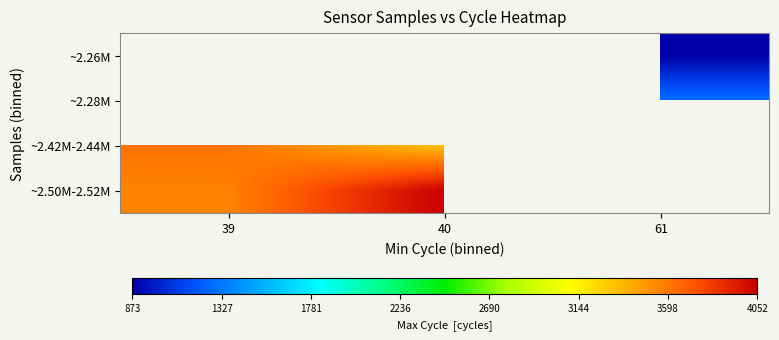

What is the highest value of the ~2.50M-2.52M series?

4052.0